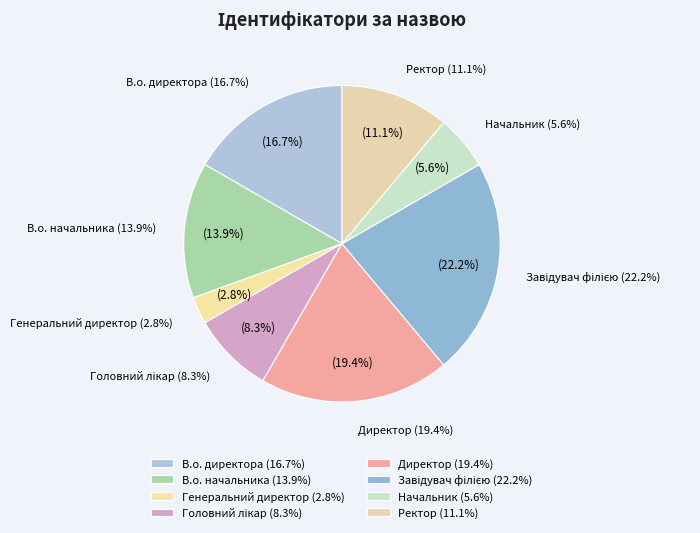

The Завідувач філією slice represents 16% of the pie. True or false?

False